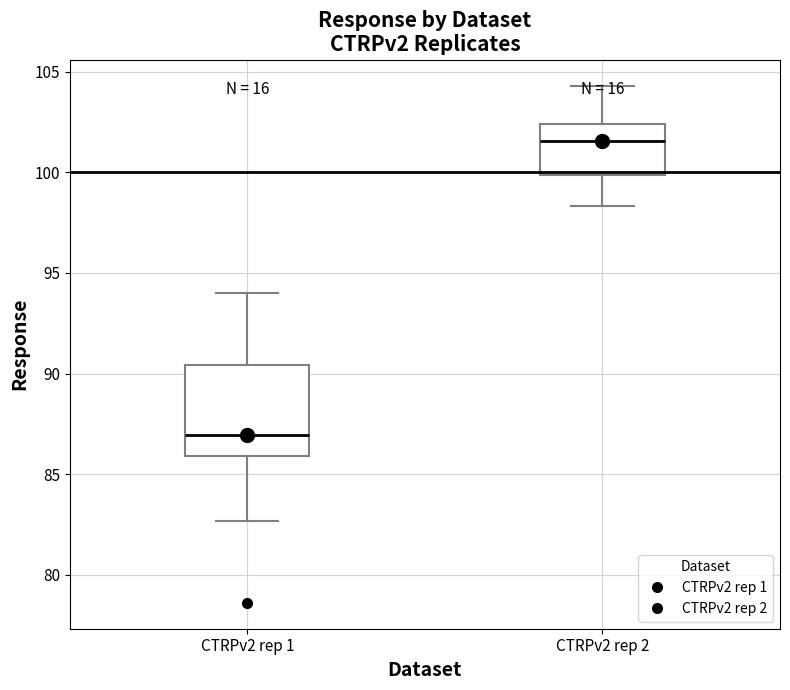

Reading left to right, transcribe this box plot: for each box, give where its median line is, the range the box spans, and where its two whiskers end, as read against the y-axis. The values are not printed on the chart, so give them approximately, as read against the axis.

CTRPv2 rep 1: median 87.0, box 86.0 to 90.5, whiskers 82.5 to 94.0
CTRPv2 rep 2: median 101.5, box 100.0 to 102.5, whiskers 98.5 to 104.5